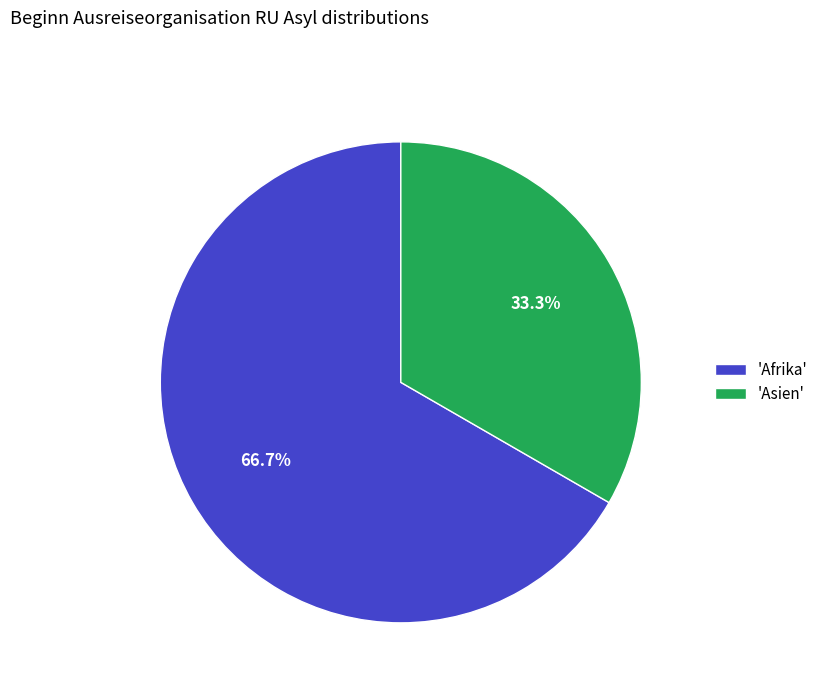

What percentage is NOT represented by 'Asien'?

66.7%